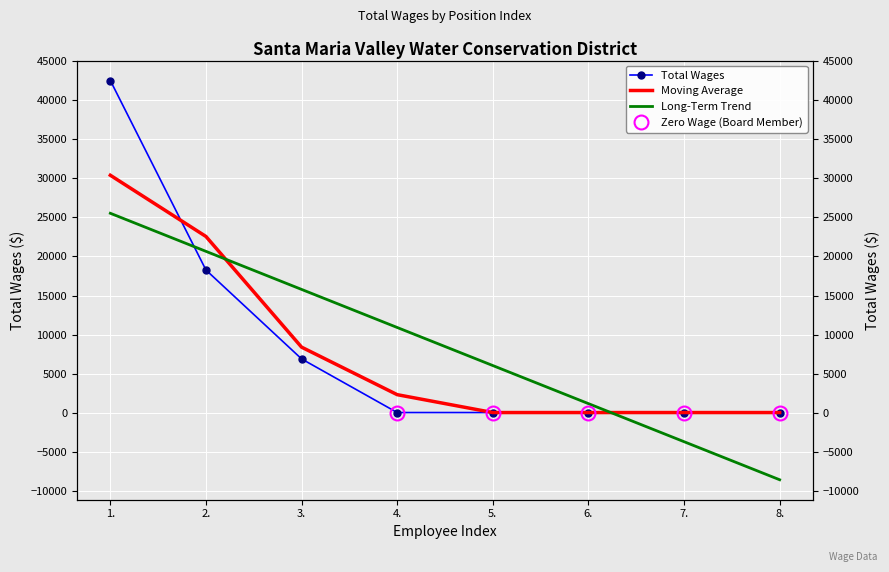

True or false: Long-Term Trend and Total Wages intersect in this chart.

True